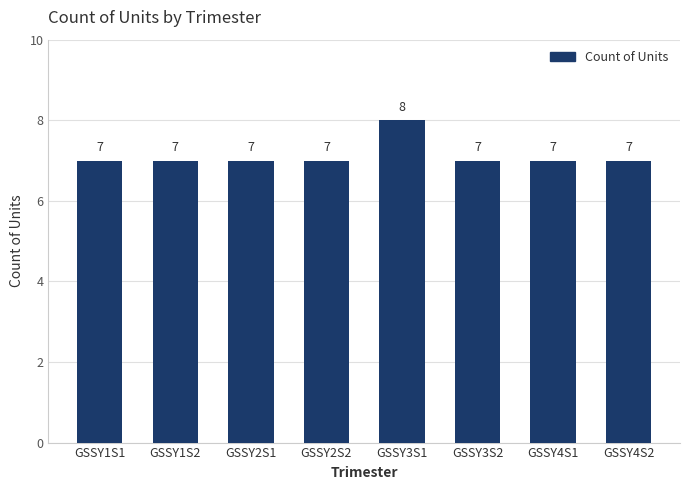

At which category does the chart reach its peak across all series?

GSSY3S1